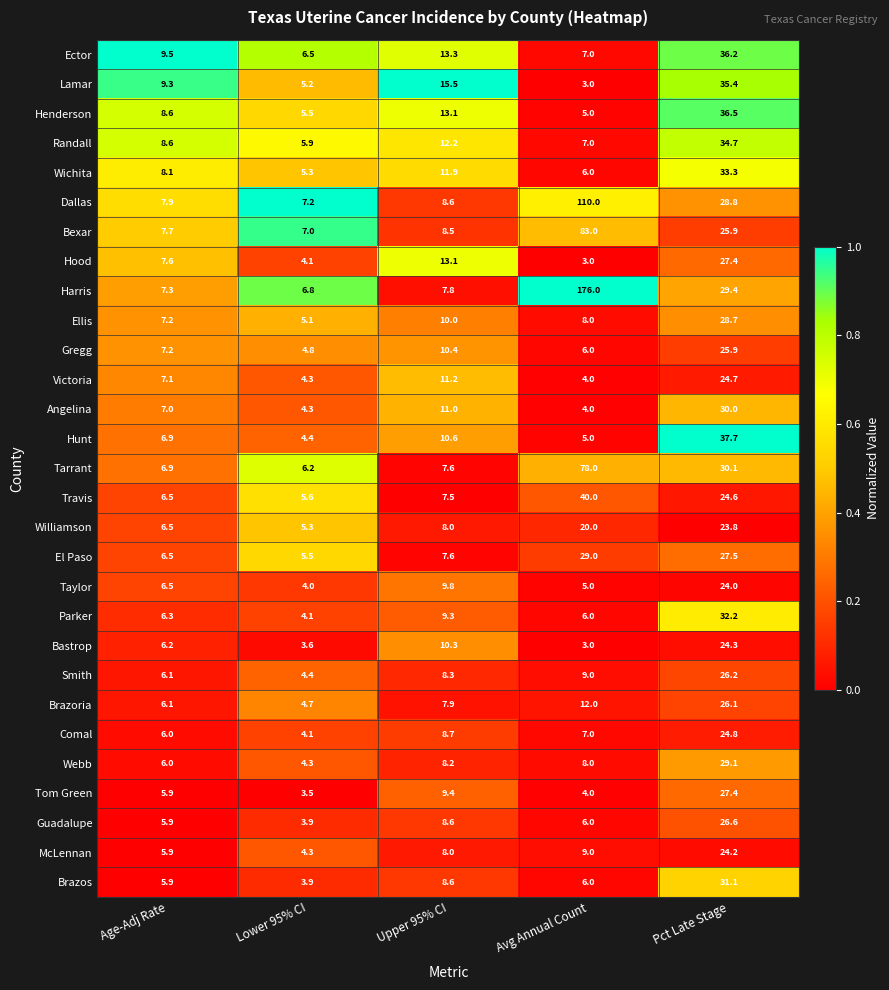

What is the minimum value for Ector?

6.5